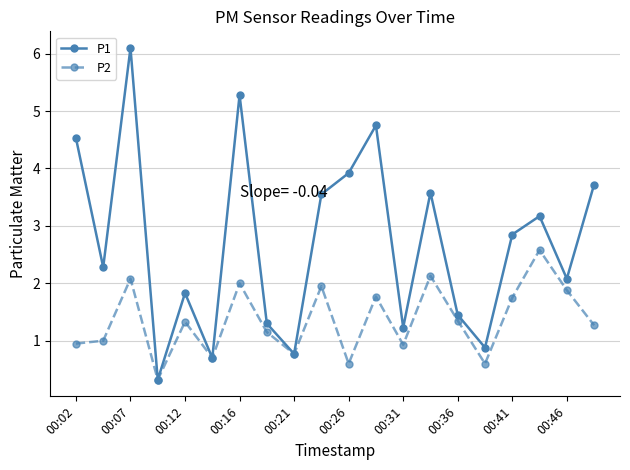

Count the number of categories in the chart.

20